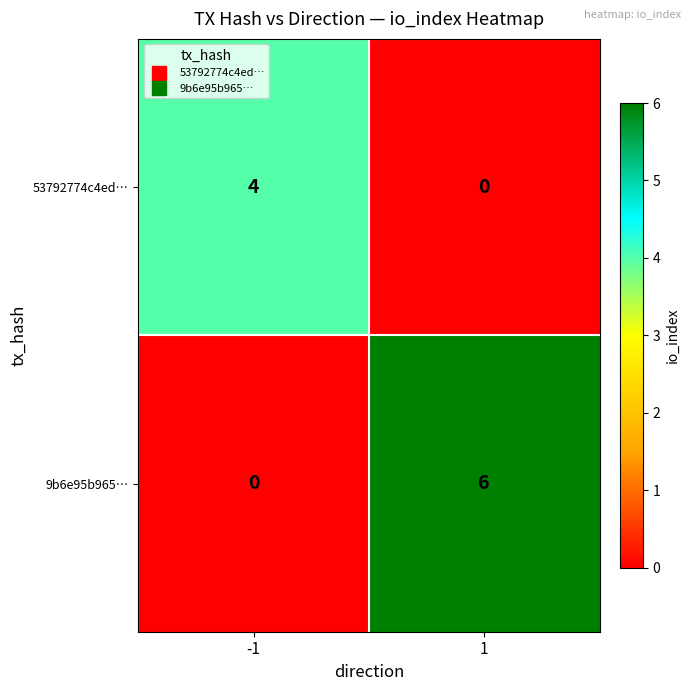

Is it true that 53792774c4ed… equals 3 at -1?

False